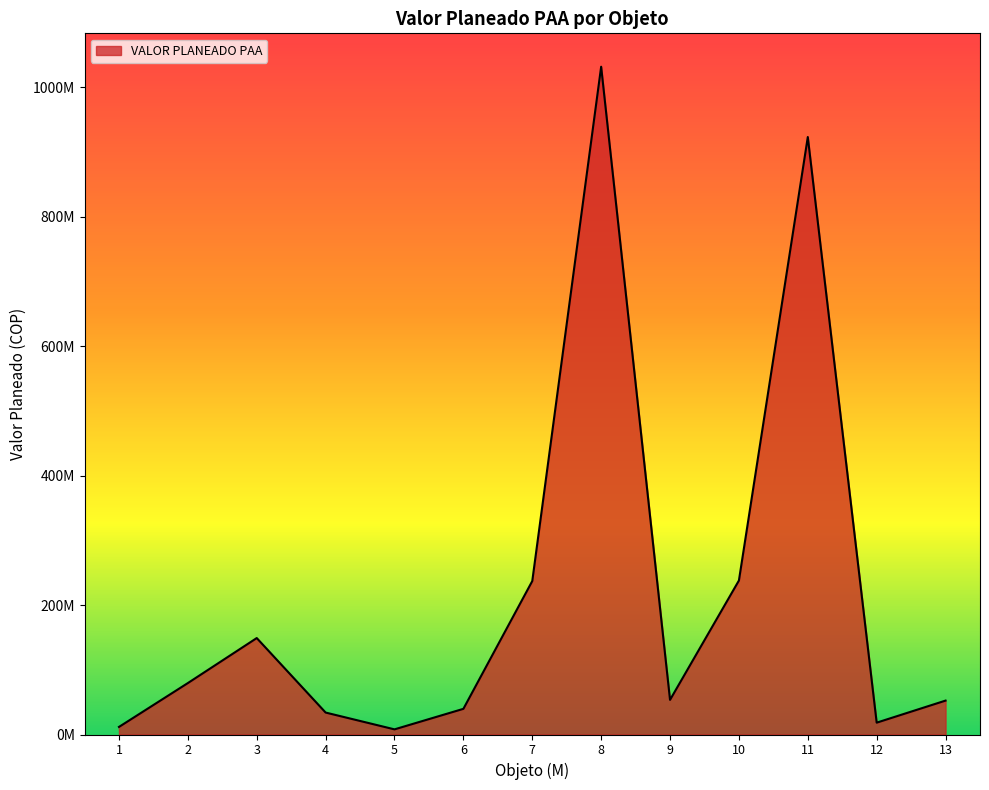

Does the chart have visible grid lines?

No